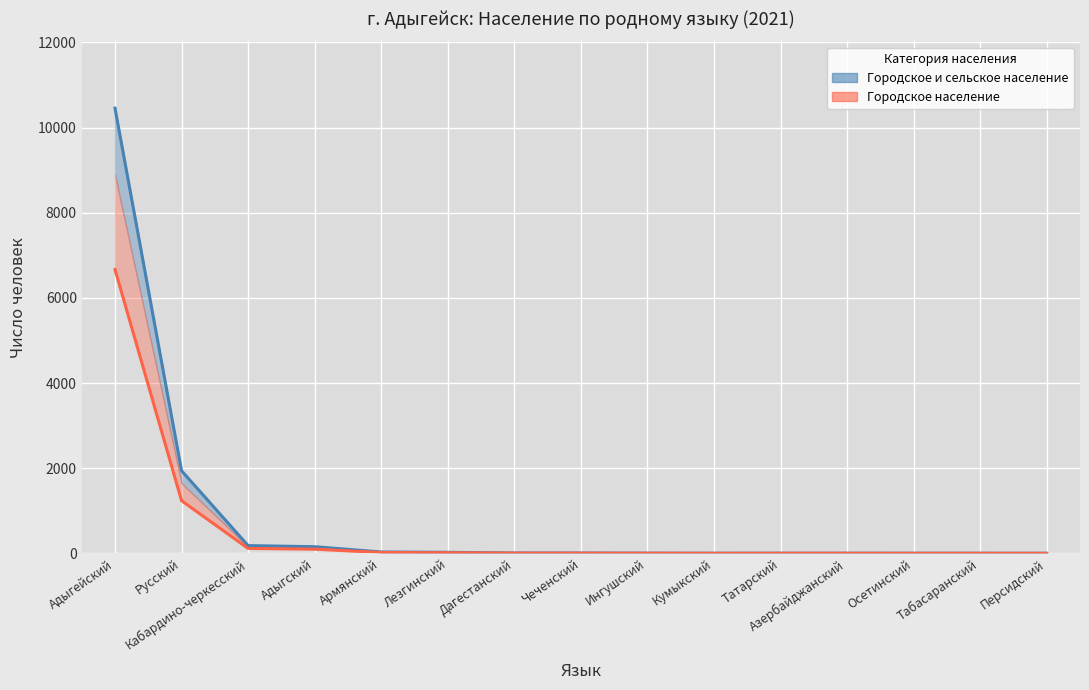

Reading left to right, extract all data points from this chart.

Городское и сельское население: 10458.0	1942.0	184.0	158.0	34.0	26.0	11.0	10.0	7.0	5.0	6.0	6.0	5.0	5.0	4.0
Городское население: 6667.0	1238.0	117.3	100.7	21.7	16.6	7.0	6.4	4.5	3.2	3.8	3.8	3.2	3.2	2.5